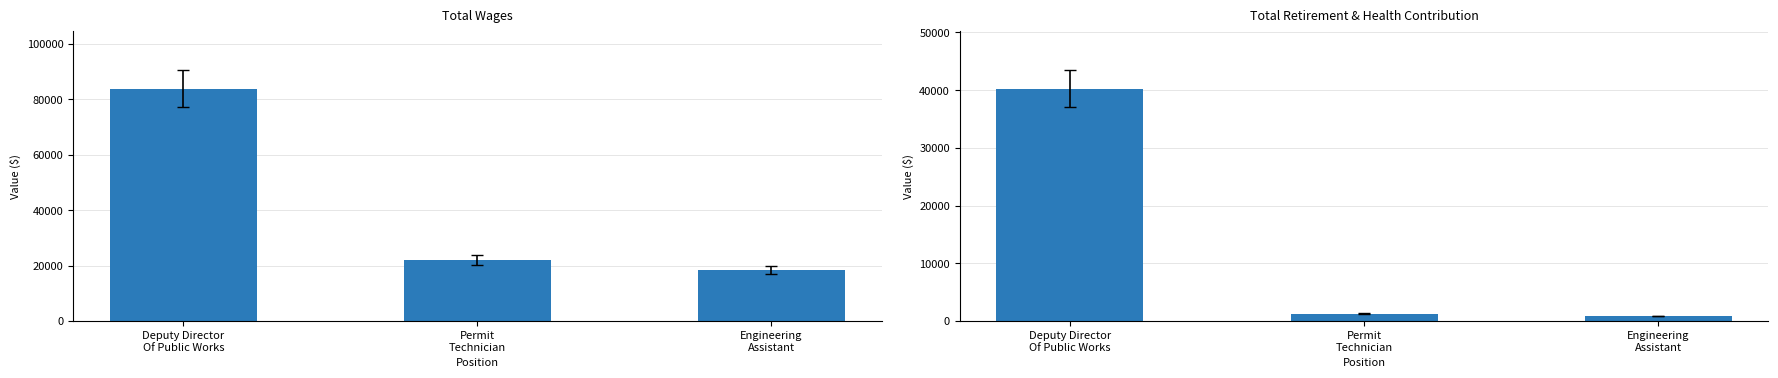

Reading left to right, extract all data points from this chart.

Total Wages: Deputy Director
Of Public Works=83768	Permit
Technician=22106	Engineering
Assistant=18496
Total Retirement & Health Contribution: Deputy Director
Of Public Works=40231	Permit
Technician=1280	Engineering
Assistant=890